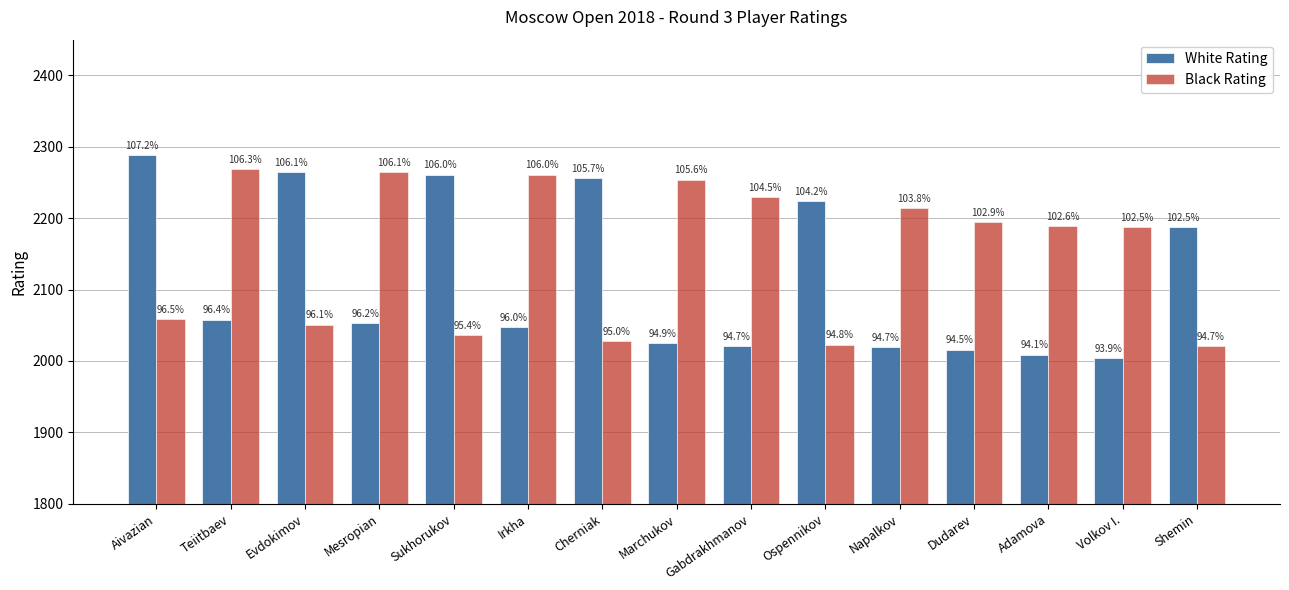

What is the value of the White Rating bar at the 2nd from the left?

2058